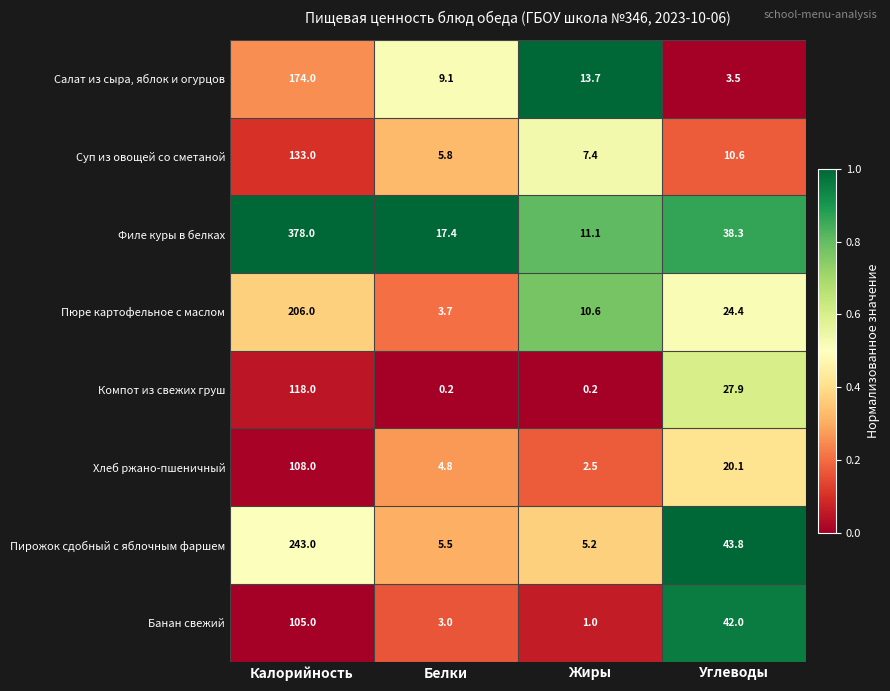

Which series changed the most between Жиры and Углеводы?

Банан свежий